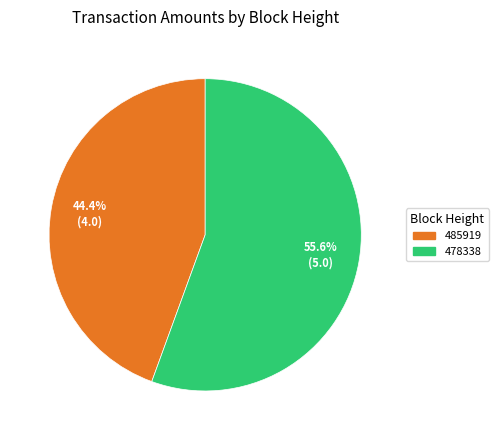

How many slices are in this pie chart?

2